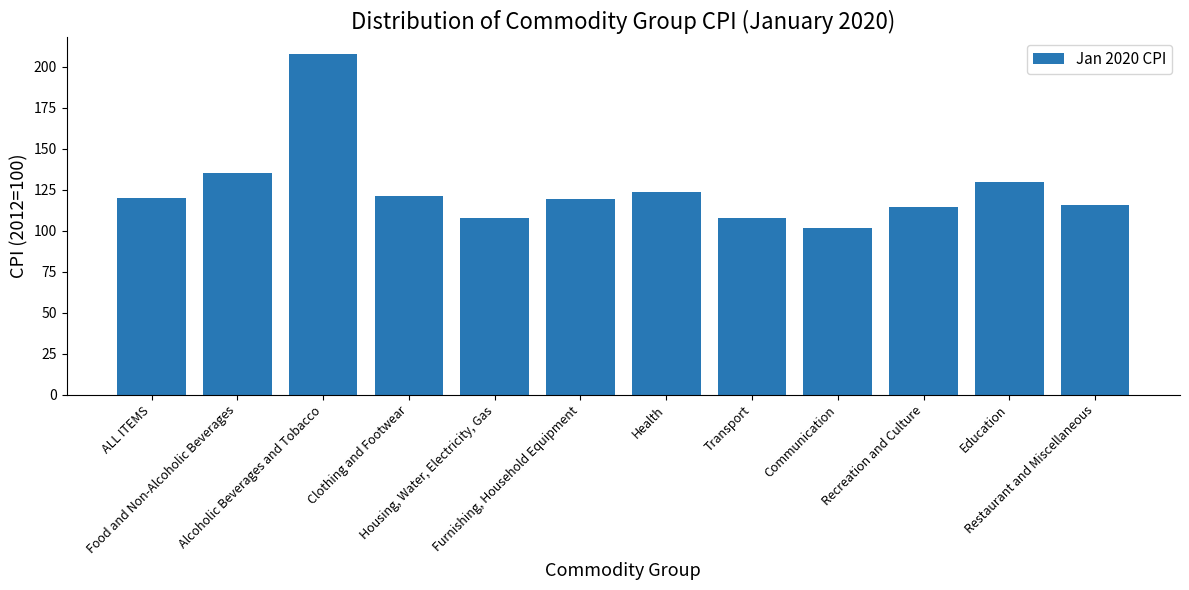

Rank the categories by value from highest to lowest.

Alcoholic Beverages and Tobacco, Food and Non-Alcoholic Beverages, Education, Health, Clothing and Footwear, ALL ITEMS, Furnishing, Household Equipment, Restaurant and Miscellaneous, Recreation and Culture, Housing, Water, Electricity, Gas, Transport, Communication